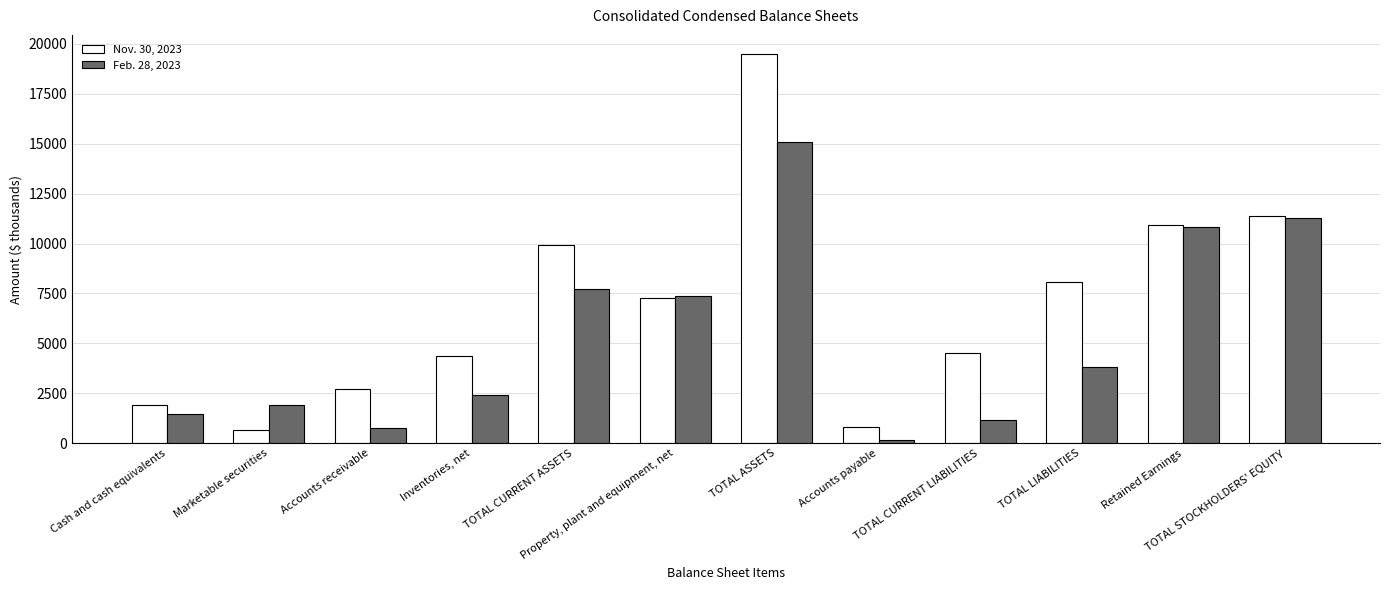

What is the minimum value for Nov. 30, 2023?

670